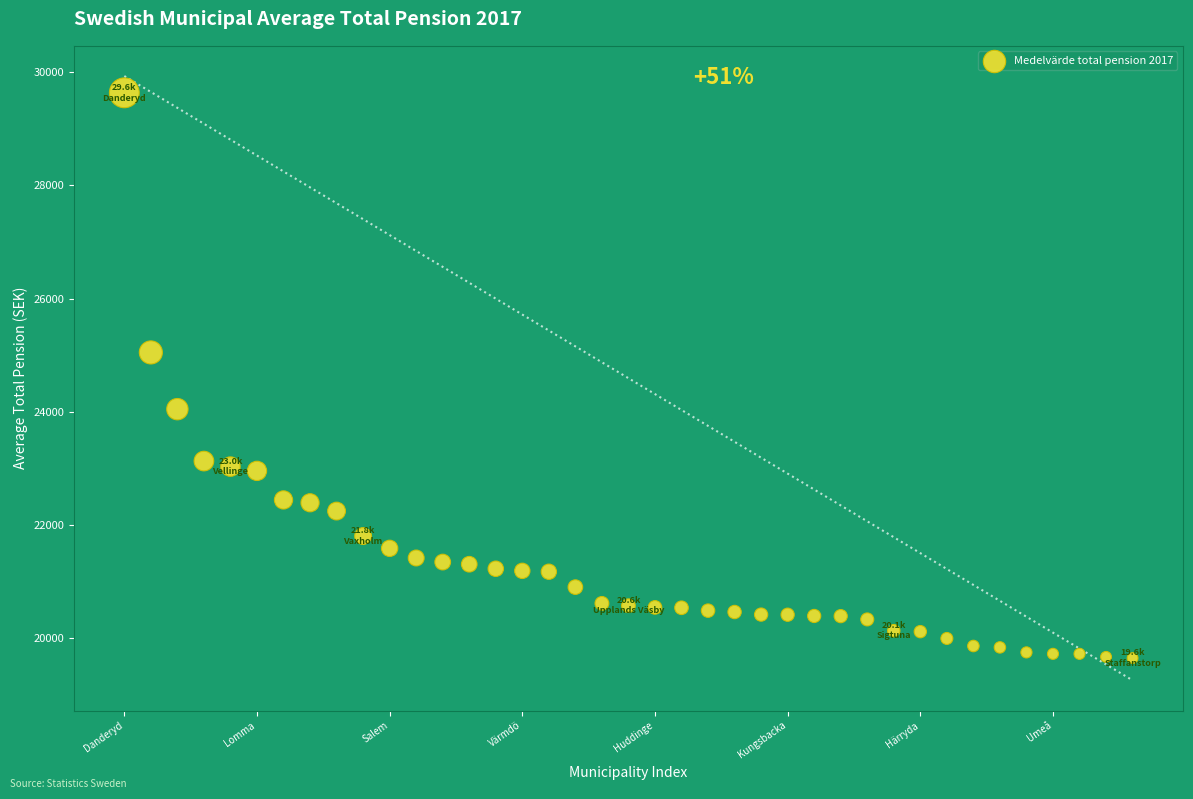

What Y value in the scatter plot is closest to 24642?

25049.2